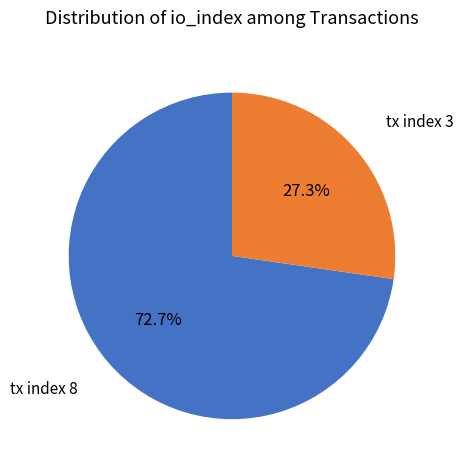

Rank the categories by value from lowest to highest.

tx index 3, tx index 8